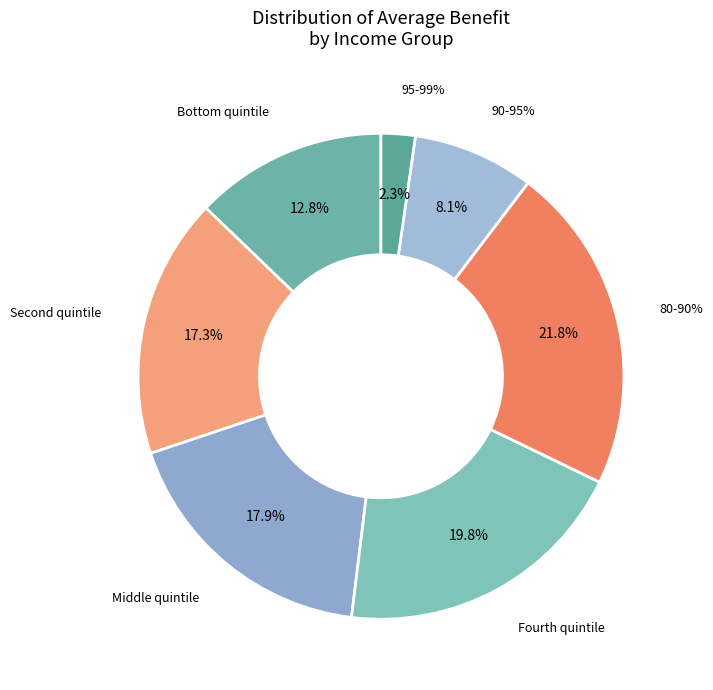

Rank the categories by value from lowest to highest.

95-99%, 90-95%, Bottom quintile, Second quintile, Middle quintile, Fourth quintile, 80-90%